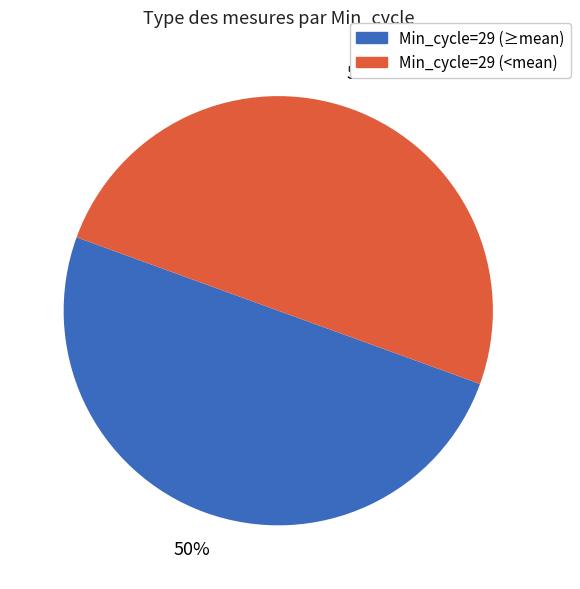

To the nearest percent, what is the average slice percentage?

50%